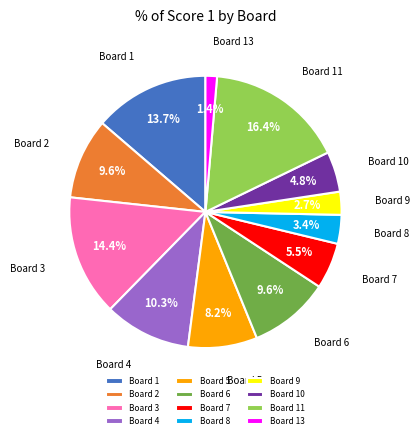

What is the largest slice in the pie chart?

Board 11